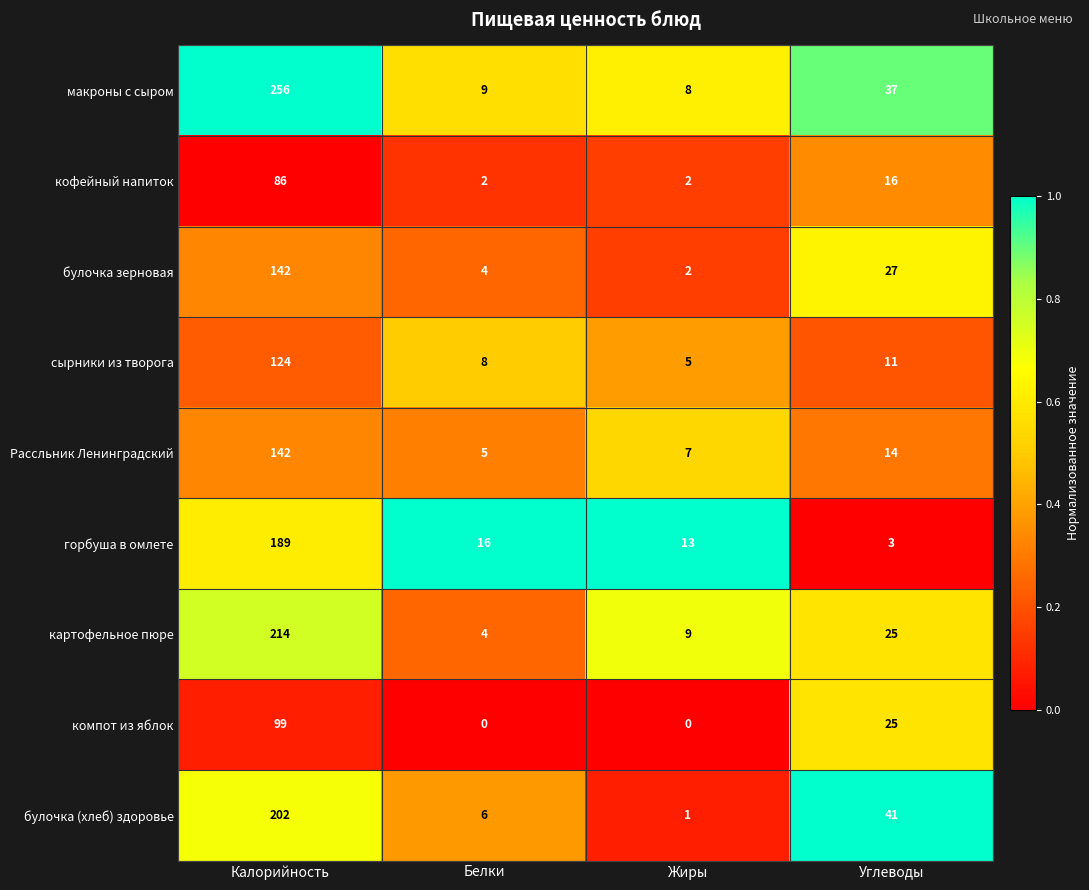

What is the maximum value shown in the chart?

256